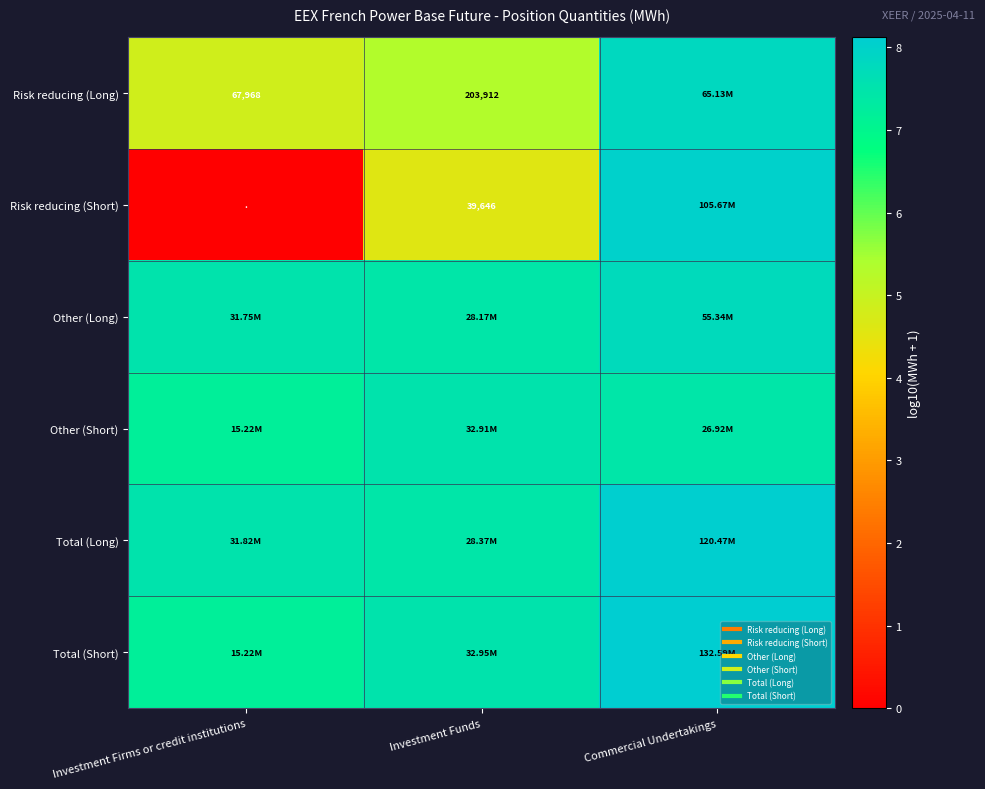

What is the lowest value of the Total (Short) series?

7.2